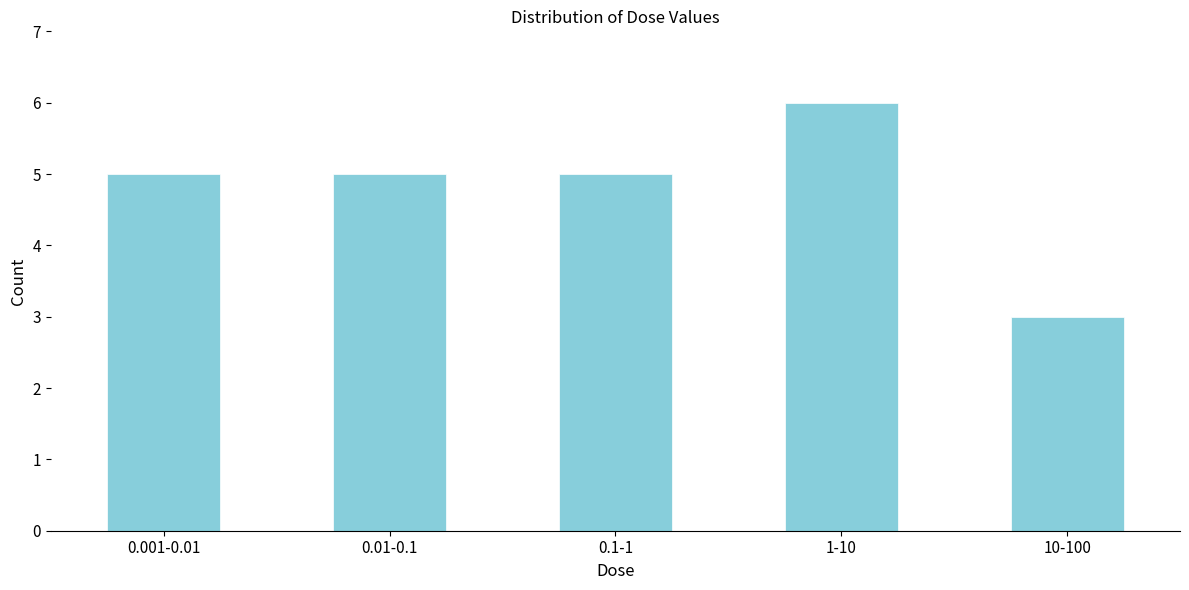

Reading right to left, list all the values displayed in this chart.

10-100=3	1-10=6	0.1-1=5	0.01-0.1=5	0.001-0.01=5